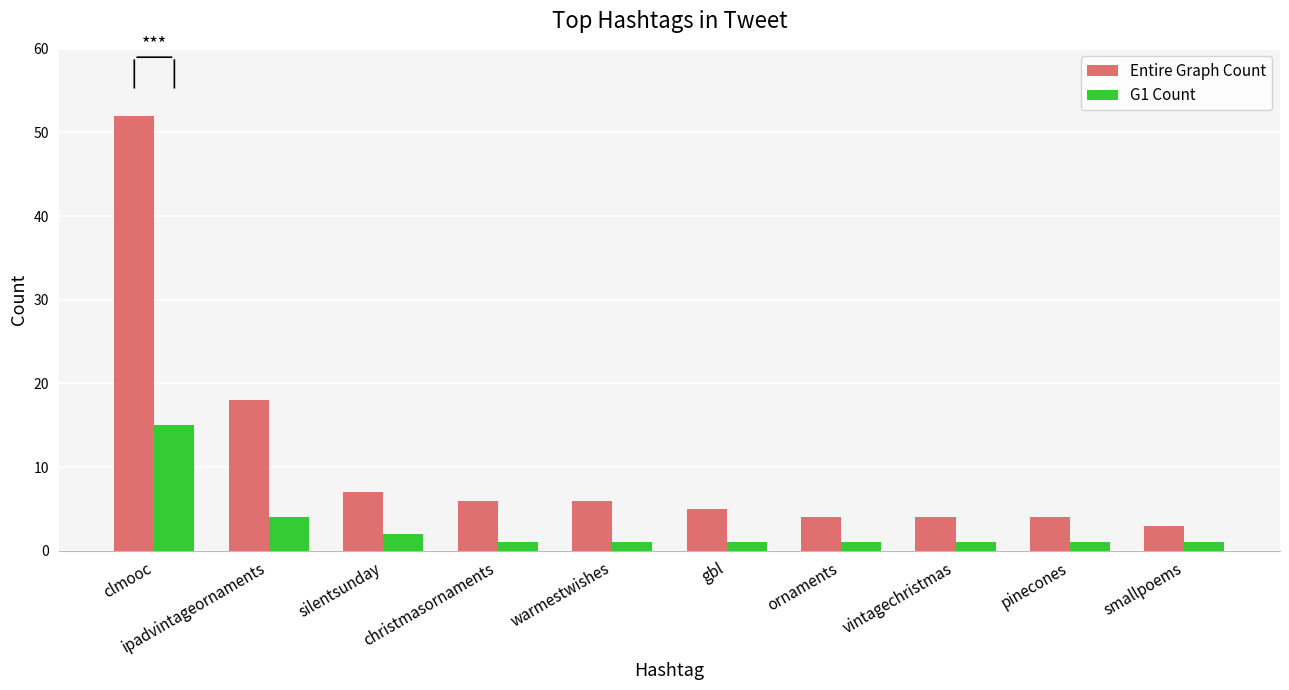

What is the spread (max minus min) of values at christmasornaments?

5